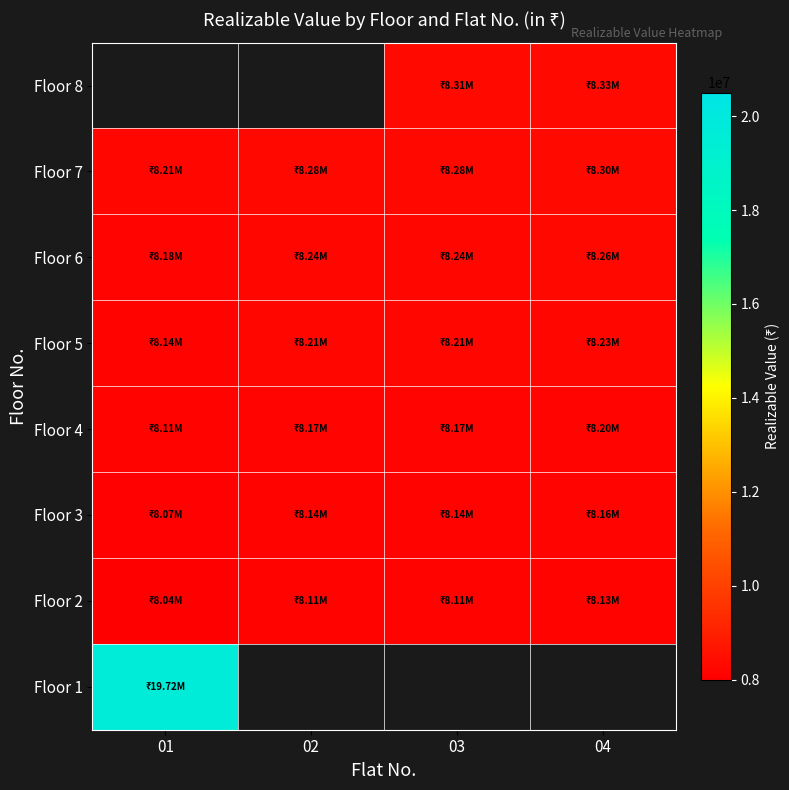

Is it true that Floor 5 equals 2151840.3 at 01?

False